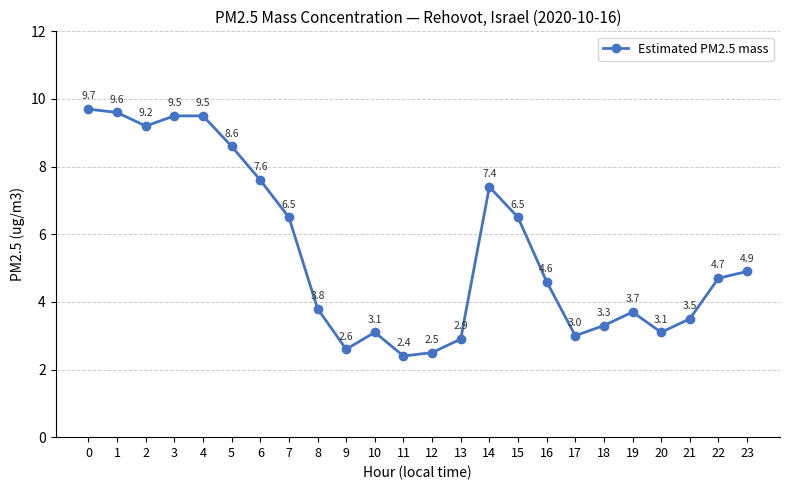

What is the sum of all values?

132.2